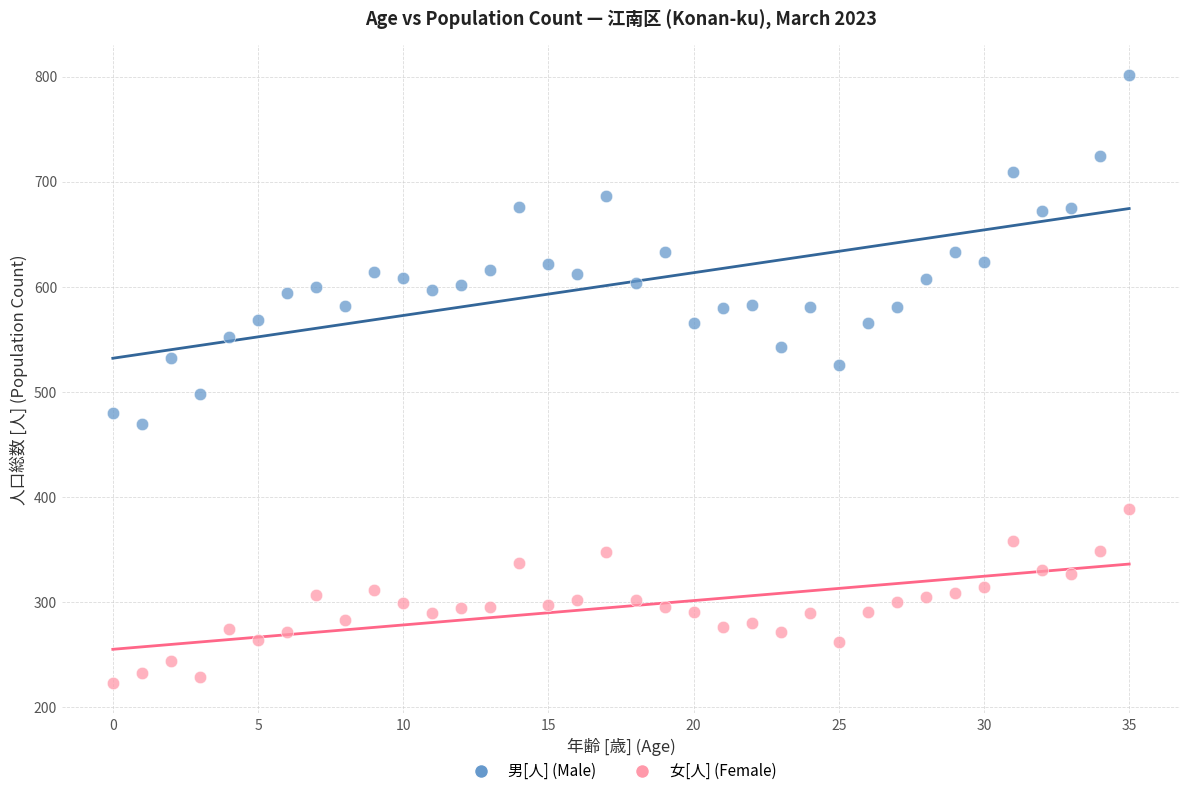

Which series reaches the minimum Y coordinate?

女[人] (Female)